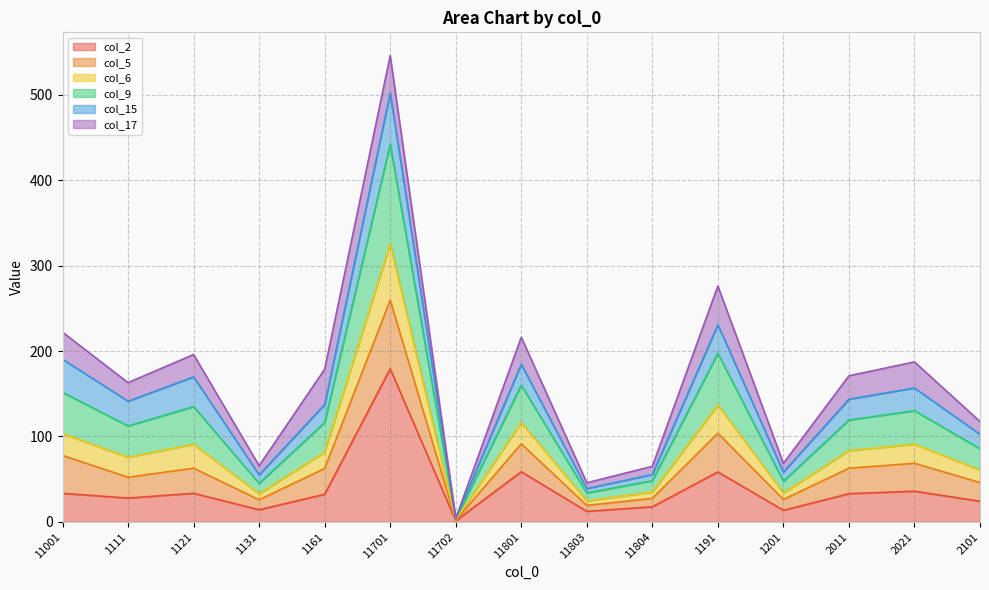

True or false: col_2 has a value of 58.5 at 1191.

True